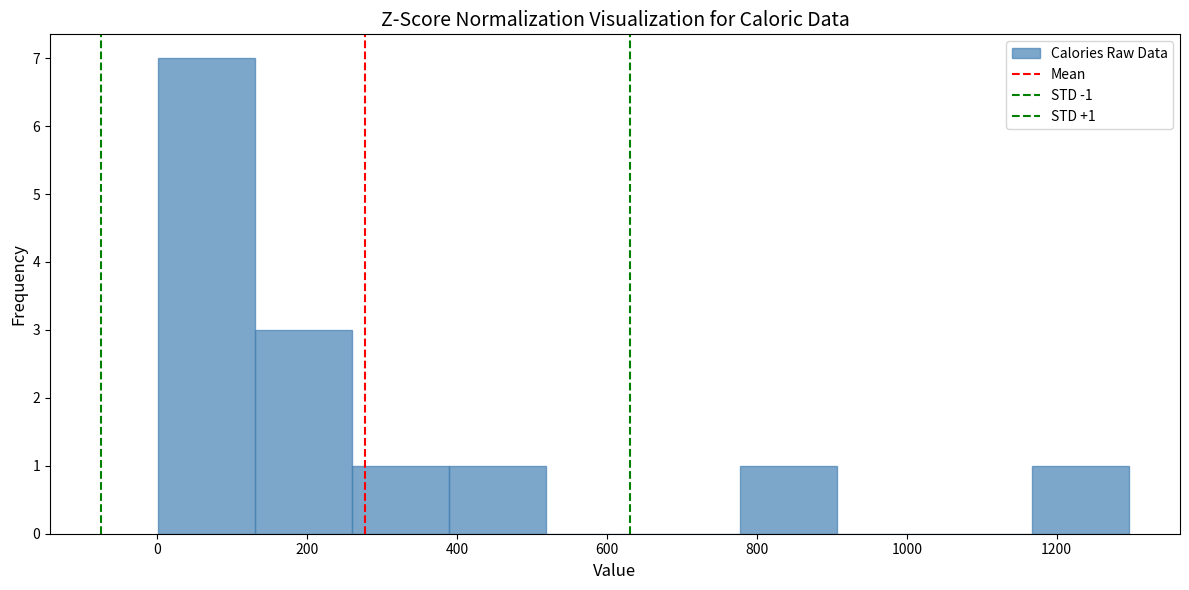

Which range on the x-axis has the tallest bar?

0 to 120